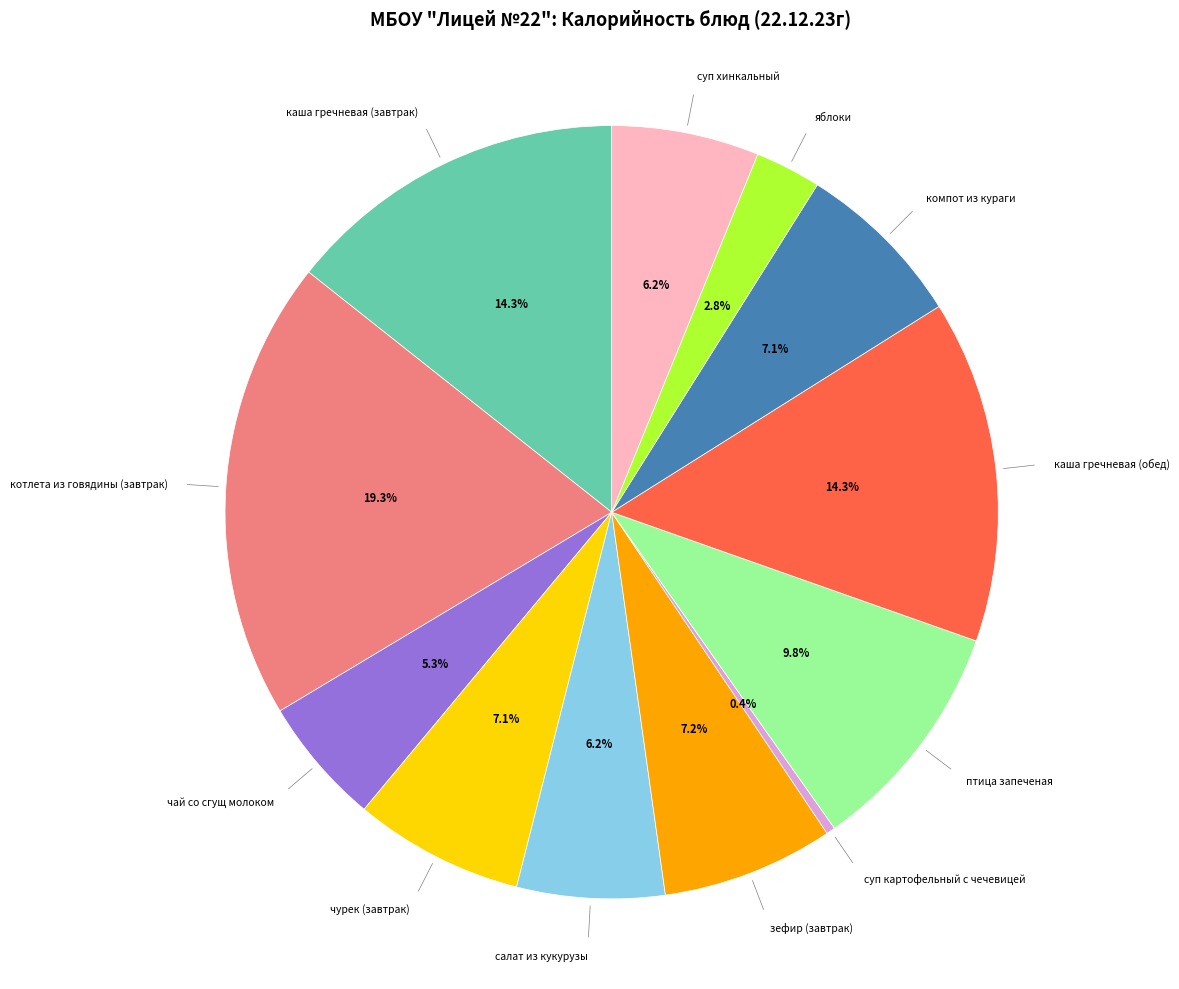

How many segments does this pie chart have?

12